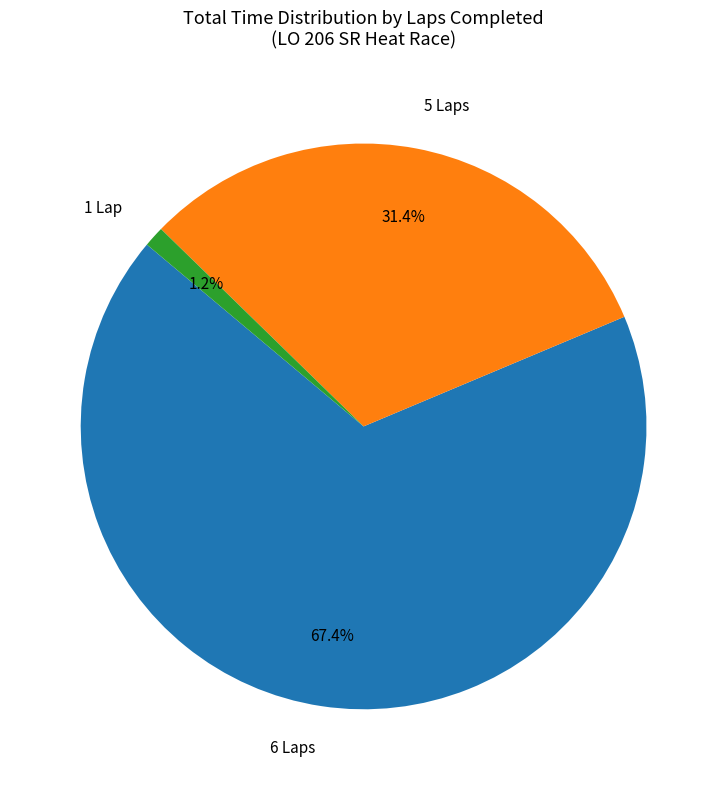

Is there a majority slice in this chart?

Yes